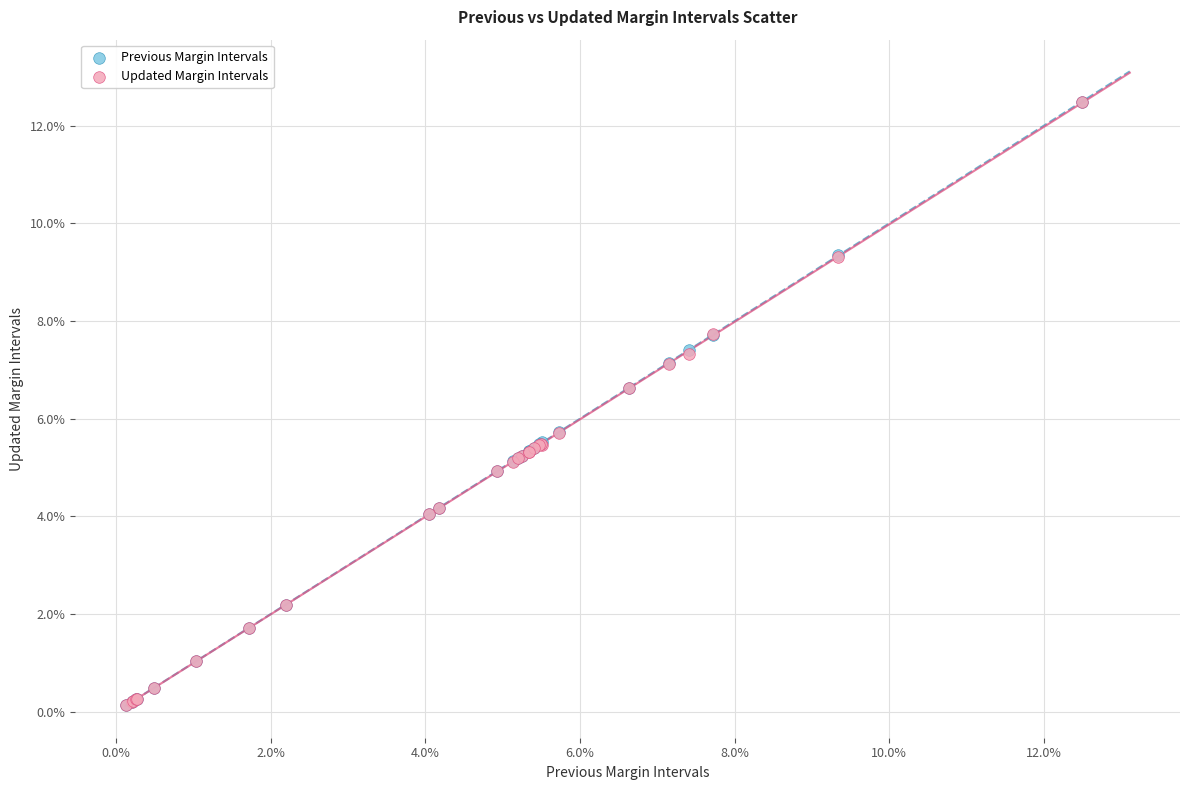

Which series has the largest Y range (max minus min)?

Updated Margin Intervals